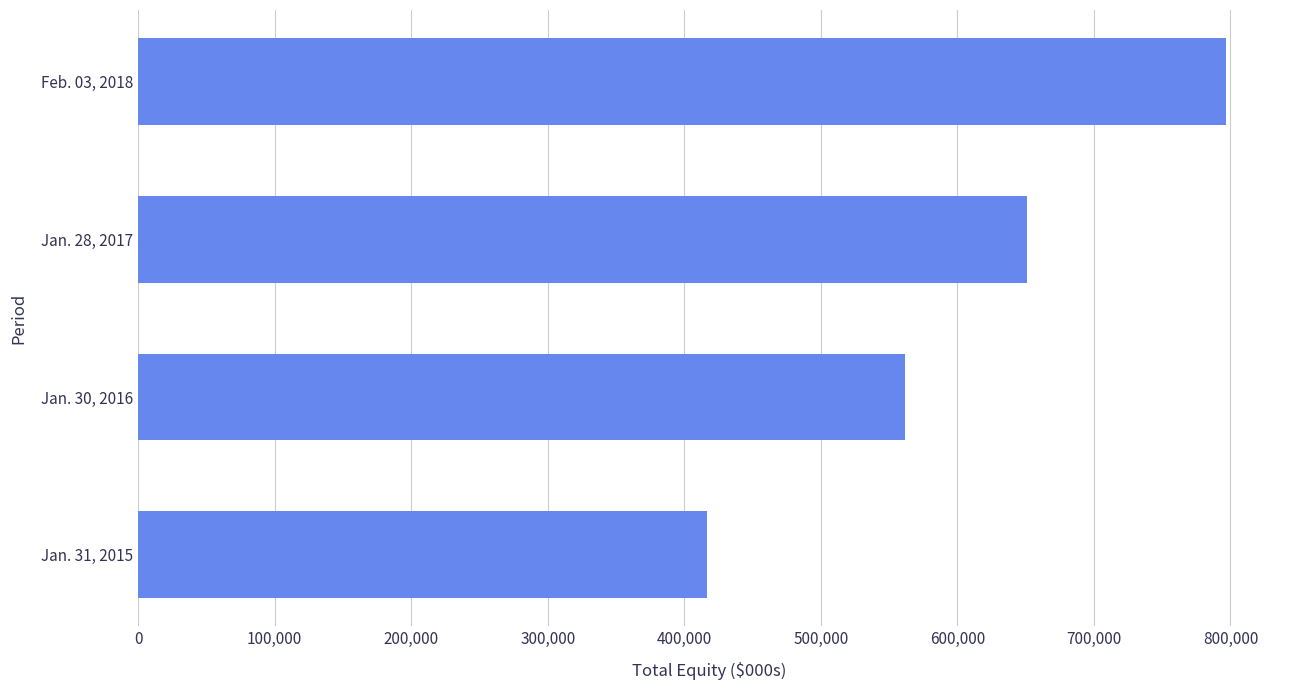

Between Jan. 28, 2017 and Feb. 03, 2018, which is larger?

Feb. 03, 2018